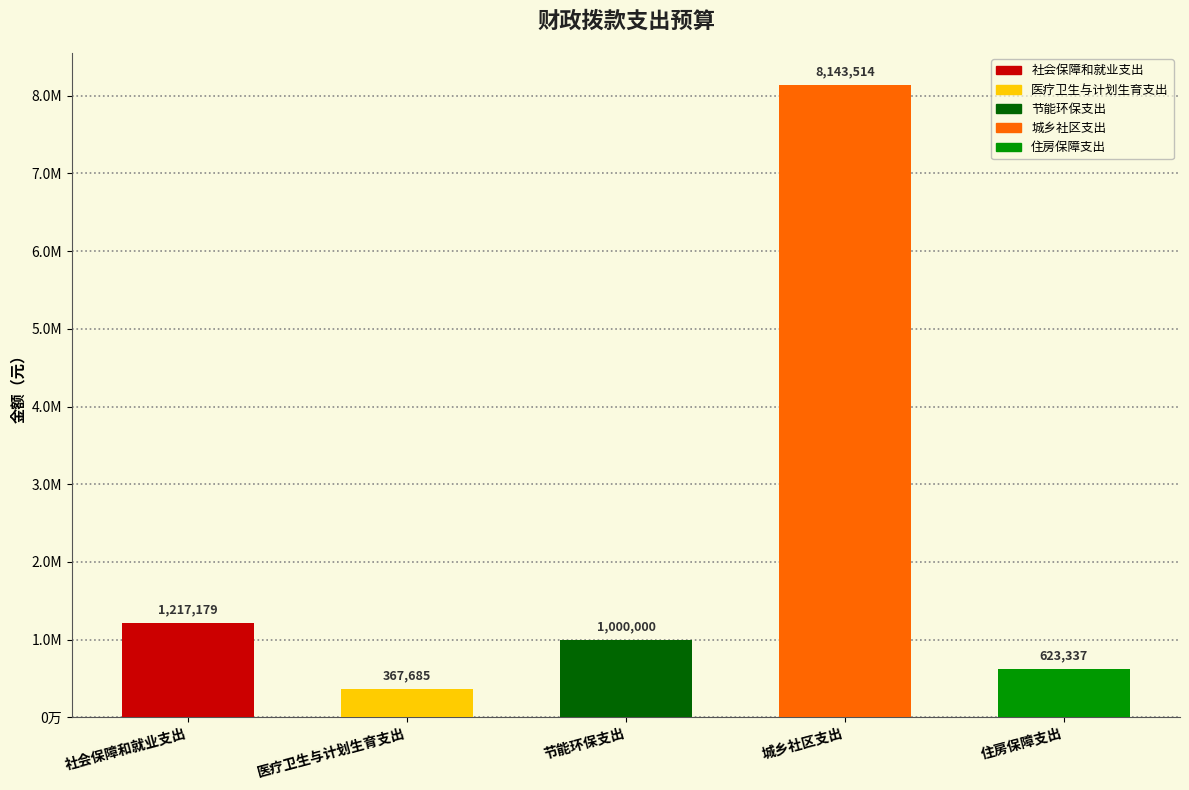

What position from the right is 医疗卫生与计划生育支出?

4